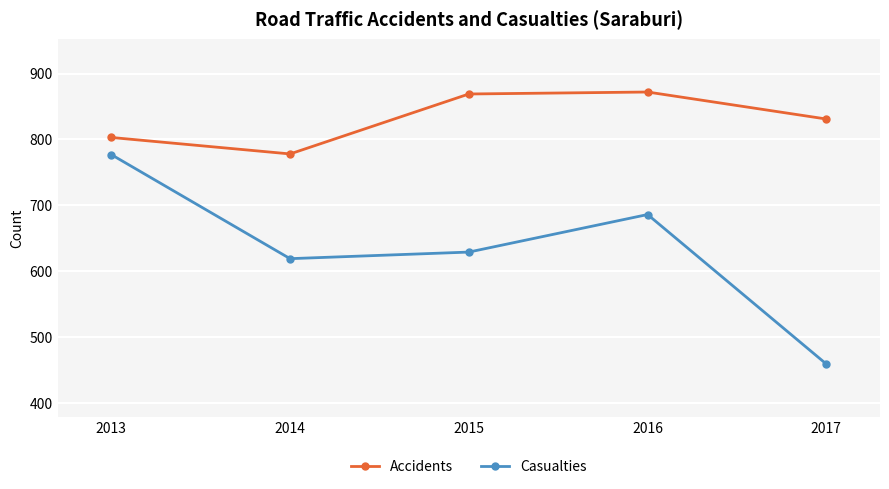

True or false: Accidents and Casualties cross at least once.

False